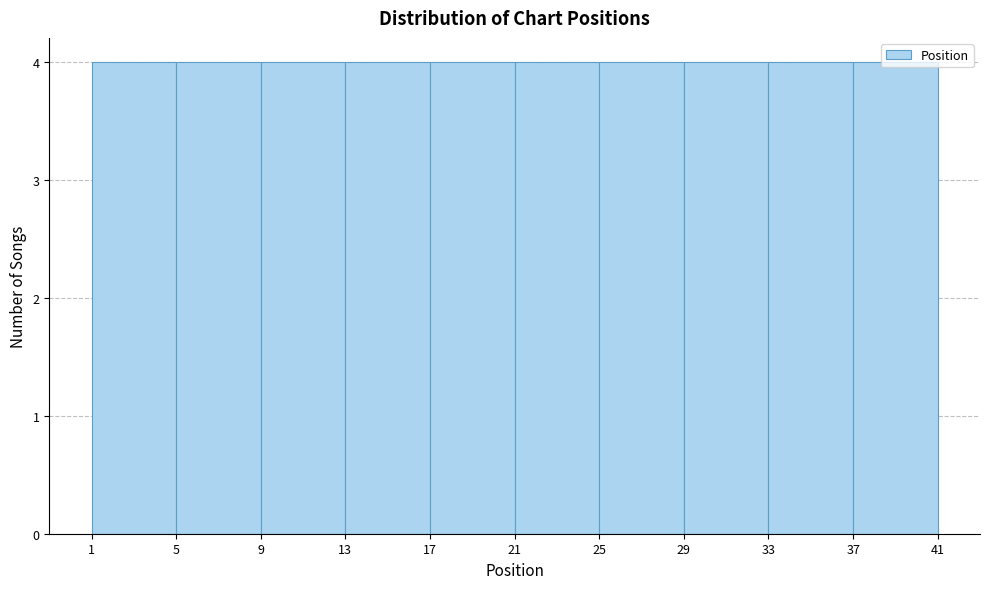

Reading left to right, list every bar in this chart as the range it spans on the x-axis followed by its height. The values are not printed on the chart, so give them approximately, as read against the axis.

1 to 5: 4
5 to 9: 4
9 to 13: 4
13 to 17: 4
17 to 21: 4
21 to 25: 4
25 to 29: 4
29 to 33: 4
33 to 37: 4
37 to 41: 4